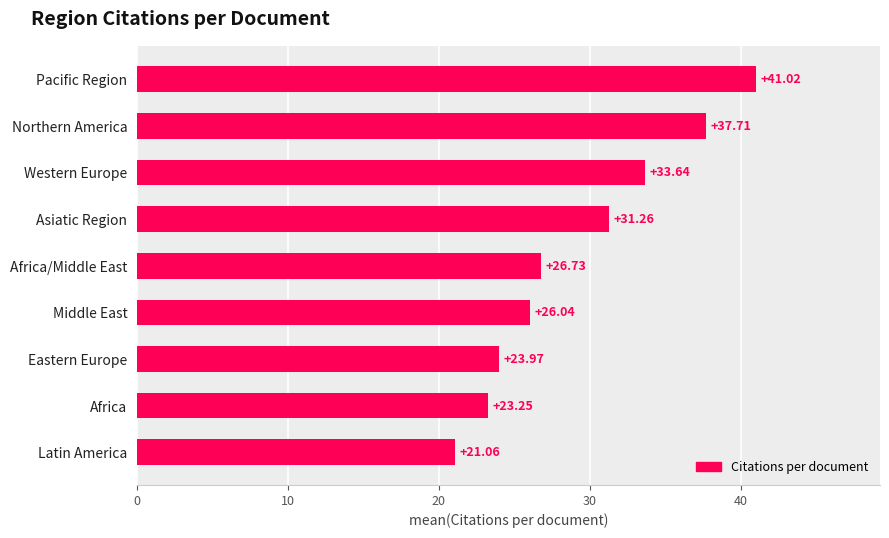

At which label is the value closest to 31?

Asiatic Region